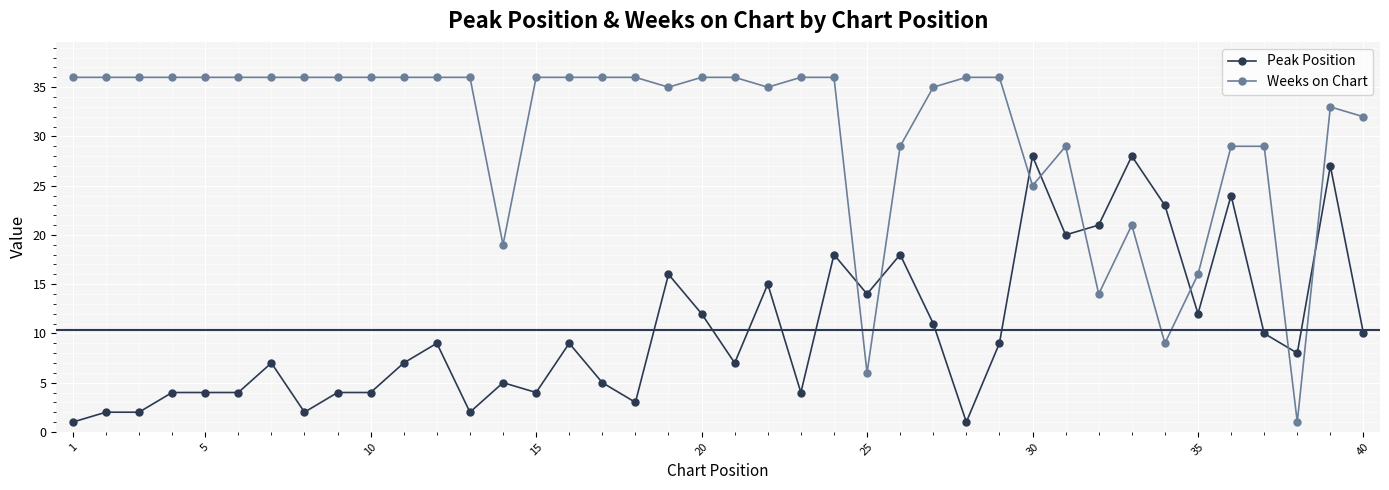

What are all the series names shown in the legend?

Peak Position, Weeks on Chart